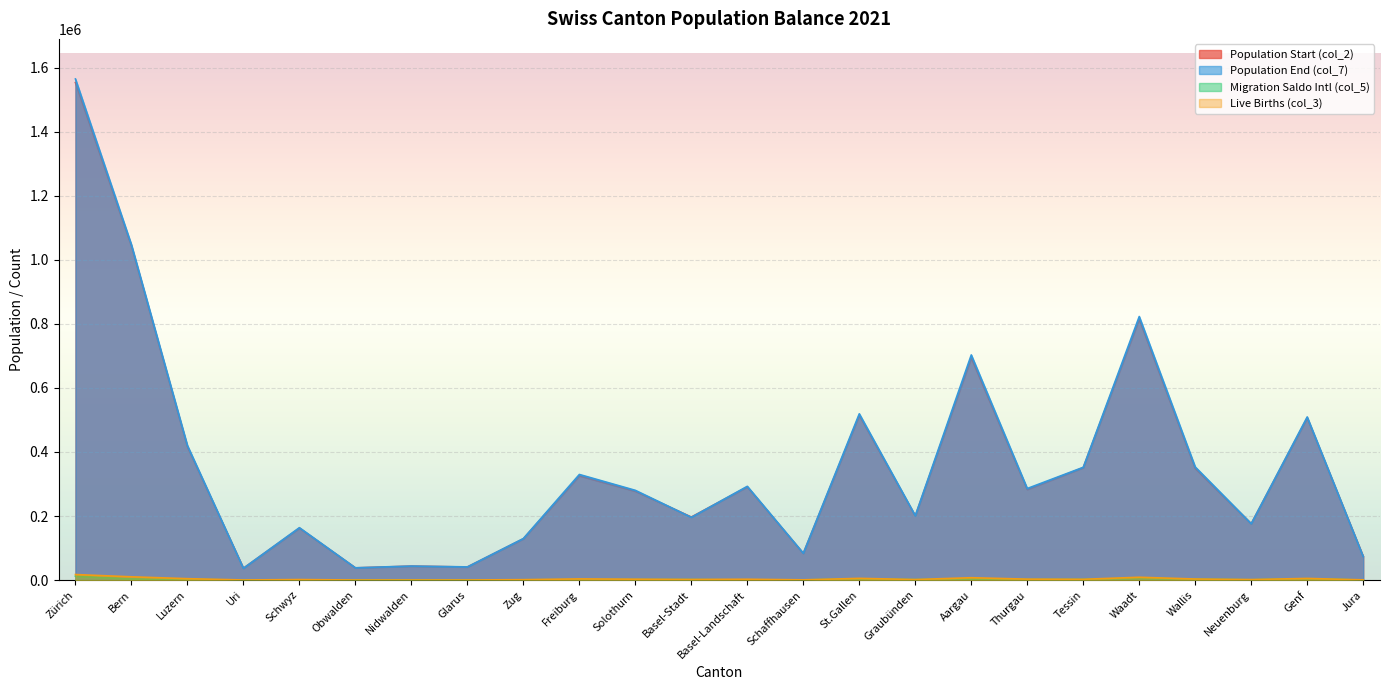

List the series in order of their peak value, highest first.

Population End (col_7), Population Start (col_2), Live Births (col_3), Migration Saldo Intl (col_5)